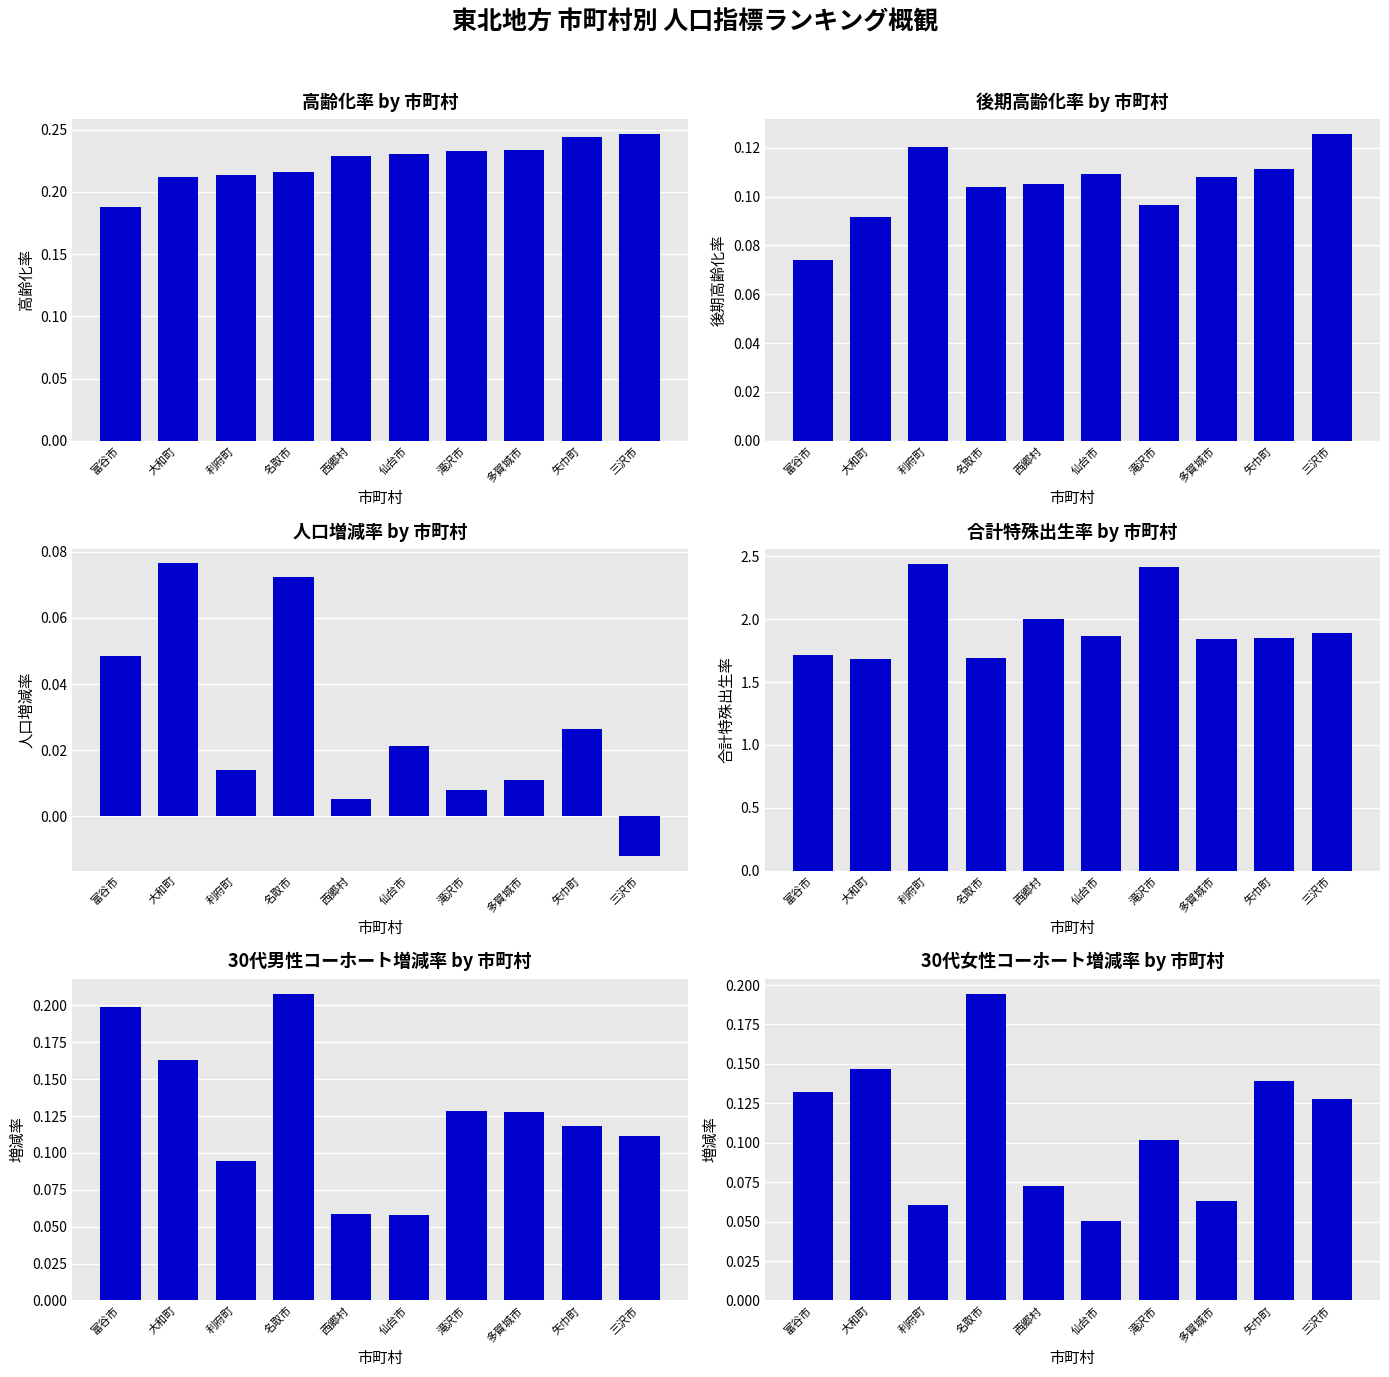

How many bars are there in each group?

6